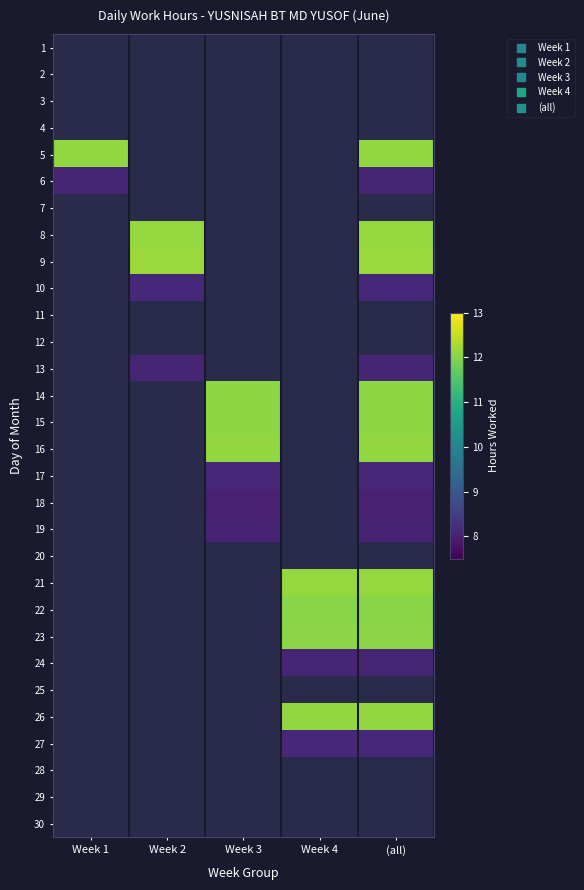

Which label corresponds to the smallest value in the chart?

Week 3